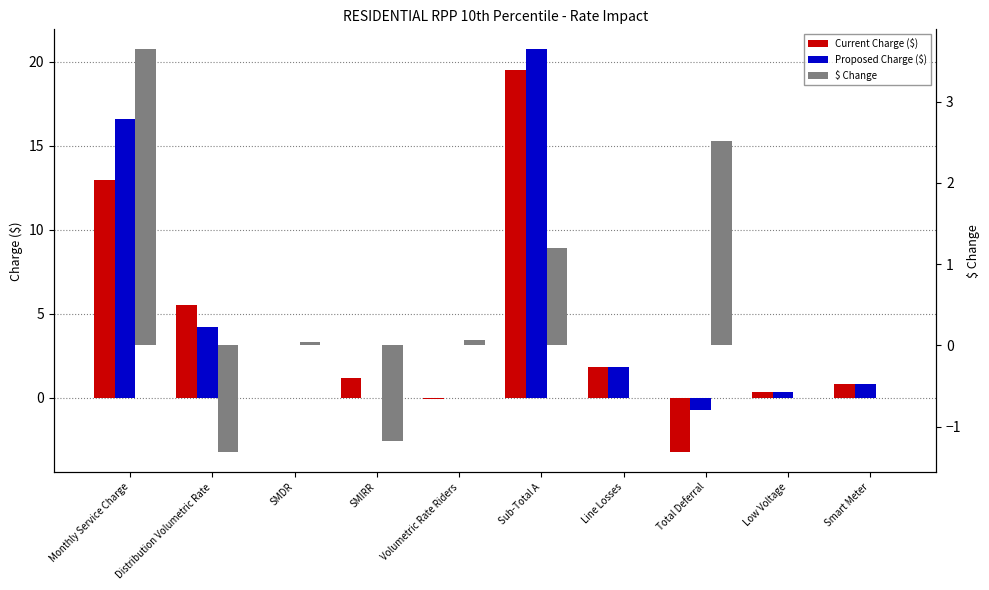

What is the value of the Current Charge ($) bar at the 7th from the left?

1.8